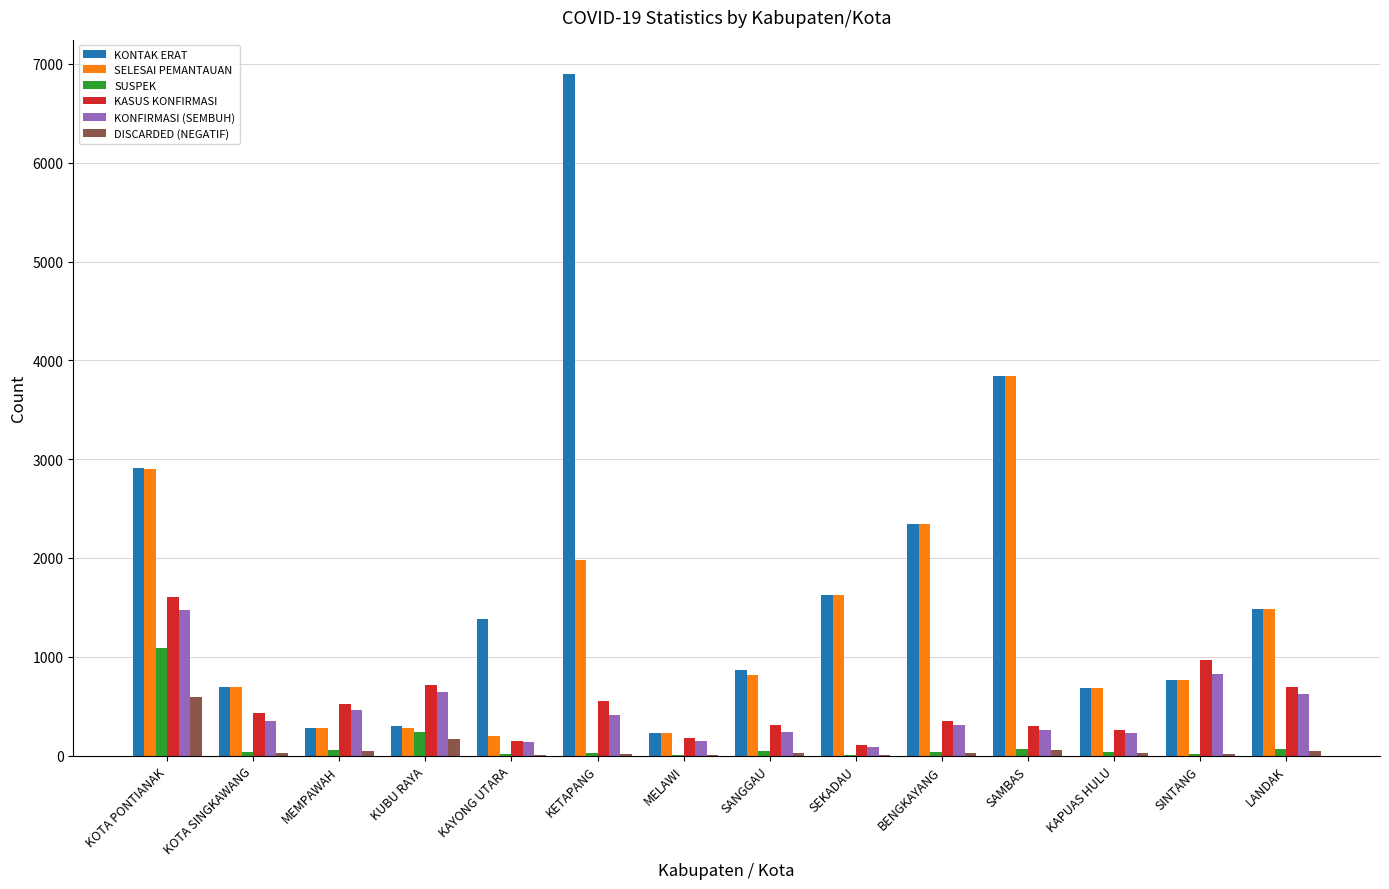

Is it true that SELESAI PEMANTAUAN equals 1480 at LANDAK?

True